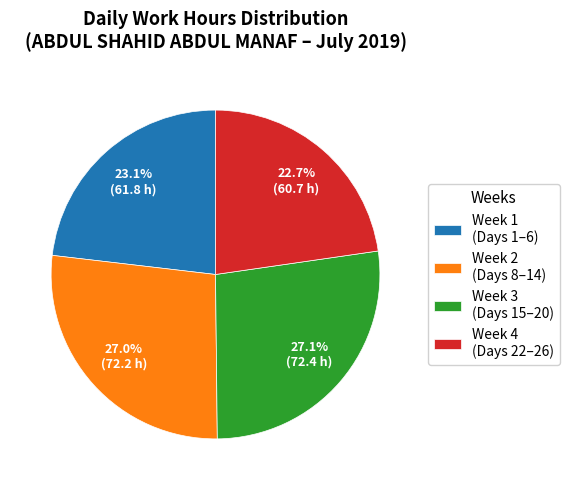

Does any single category account for the majority?

No